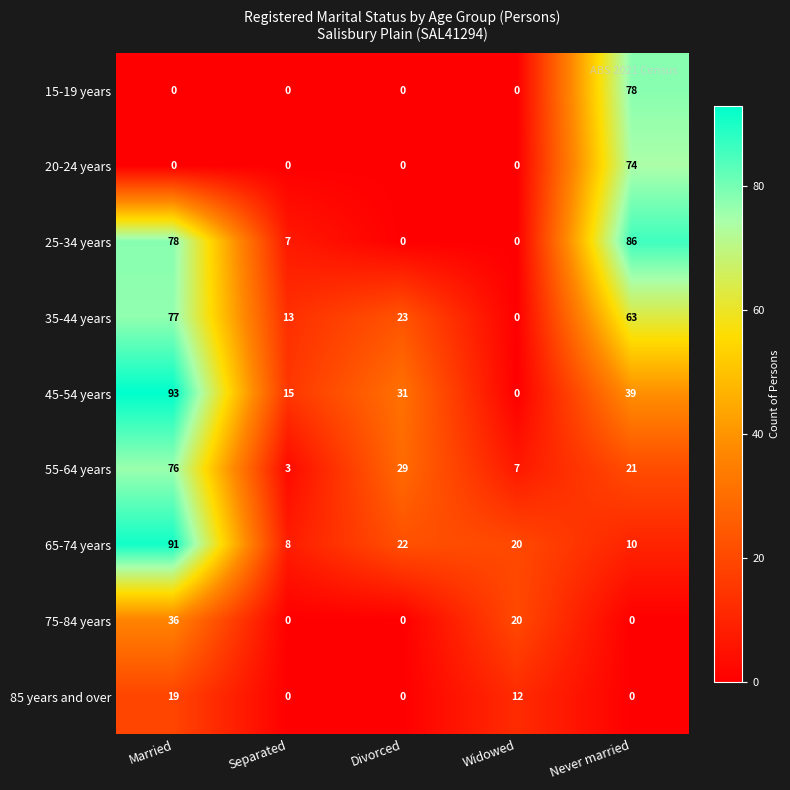

What is the difference between the maximum and minimum values in the 15-19 years series?

78